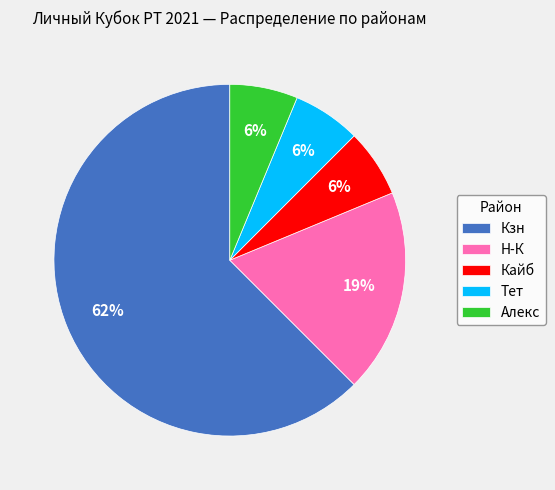

How many segments does this pie chart have?

5